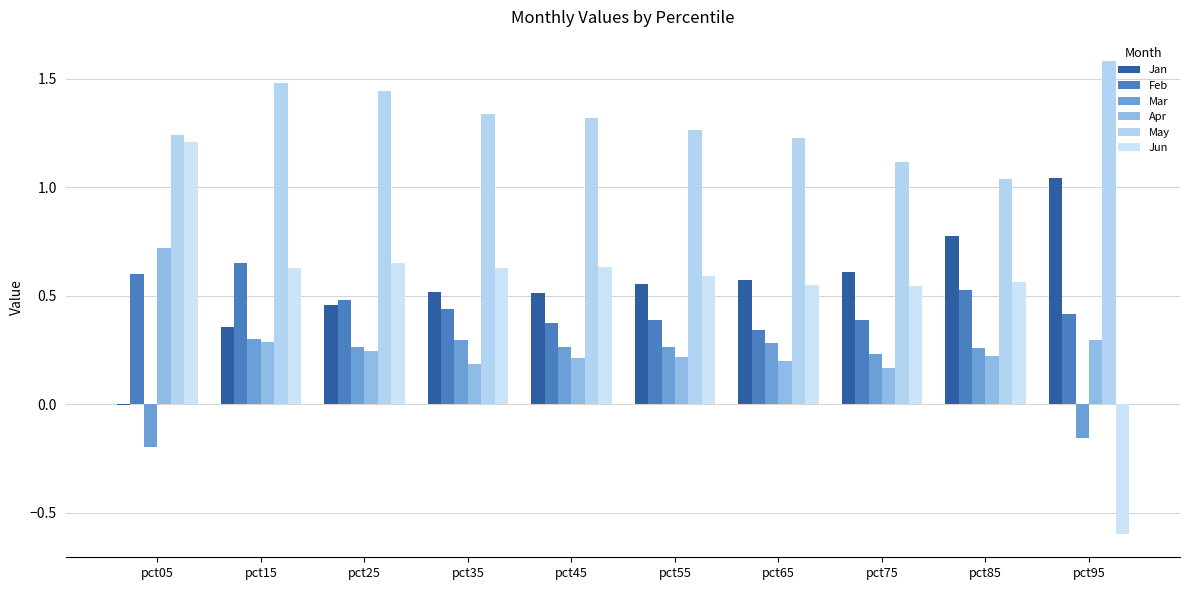

Which series changed the most between pct55 and pct85?

May